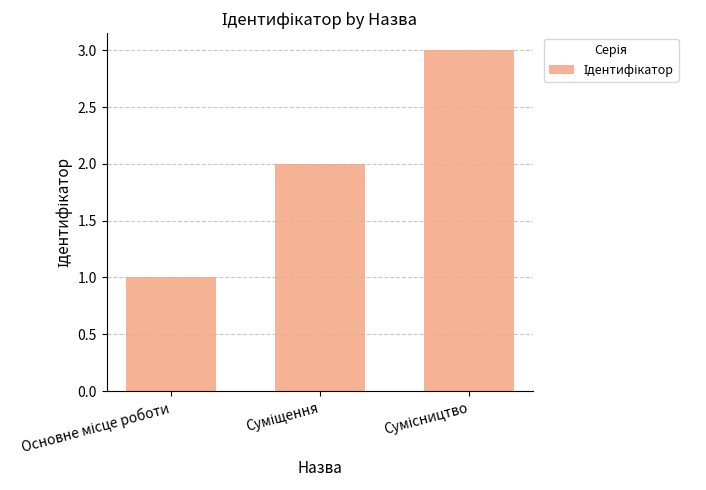

What is the sum of all values?

6